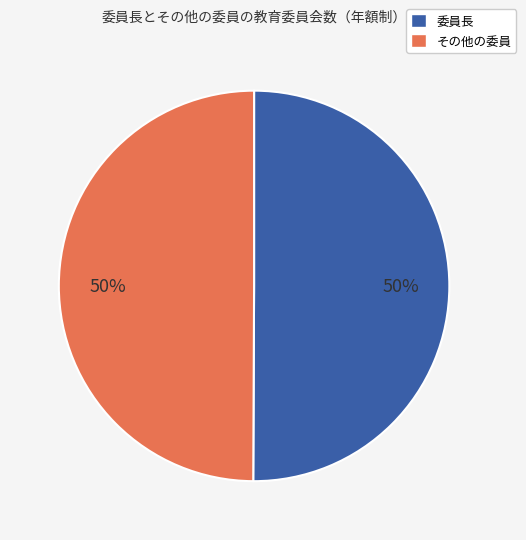

How many segments does this pie chart have?

2